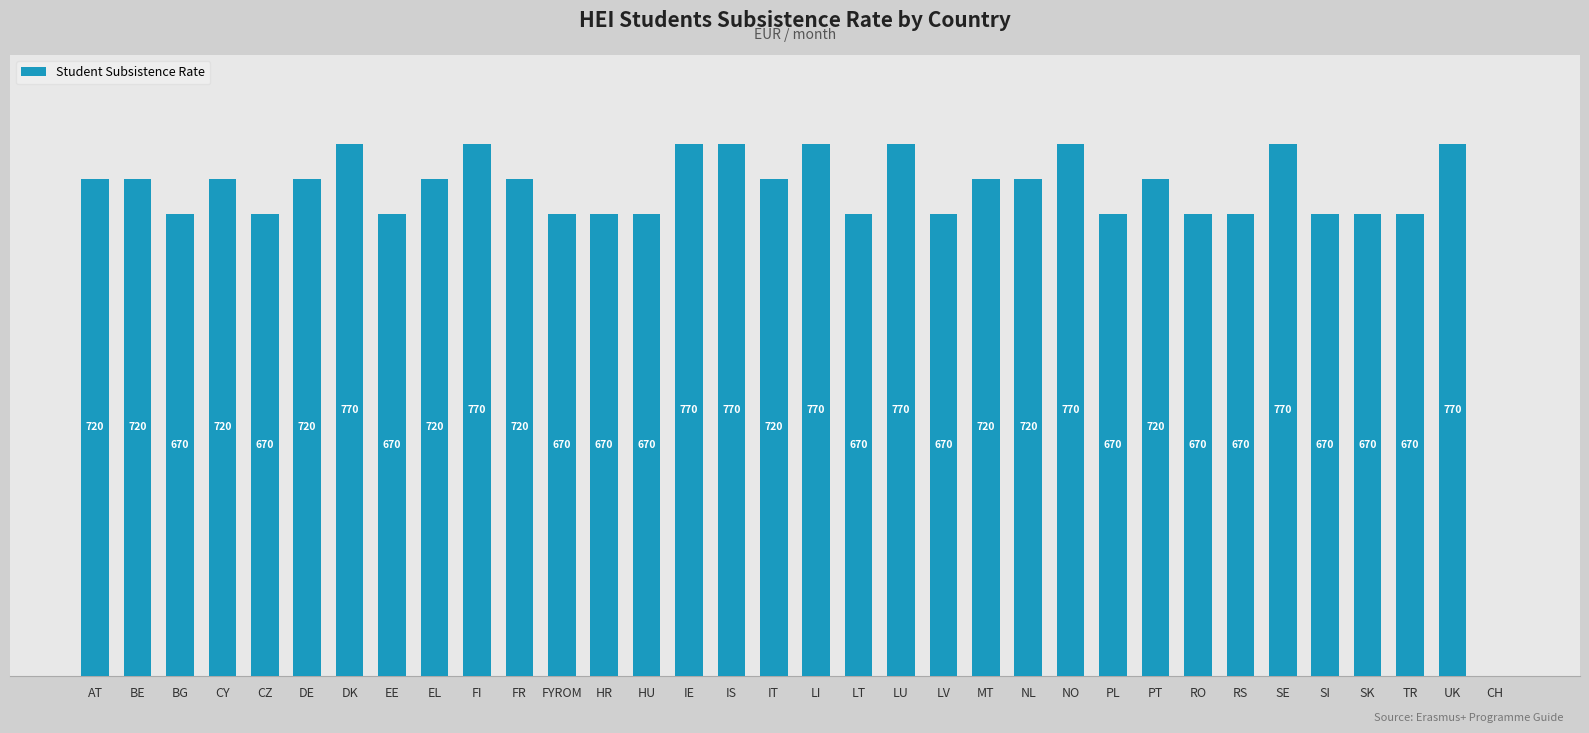

Which has a higher value, LV or DK?

DK